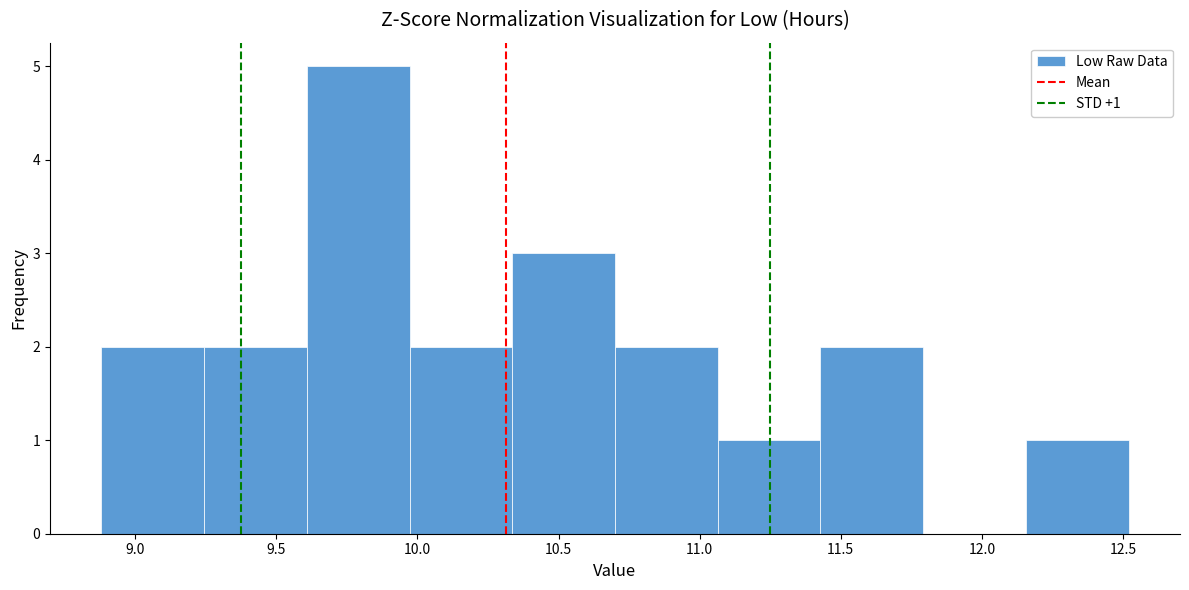

Over which range of the x-axis is the bar tallest?

9.60 to 9.95